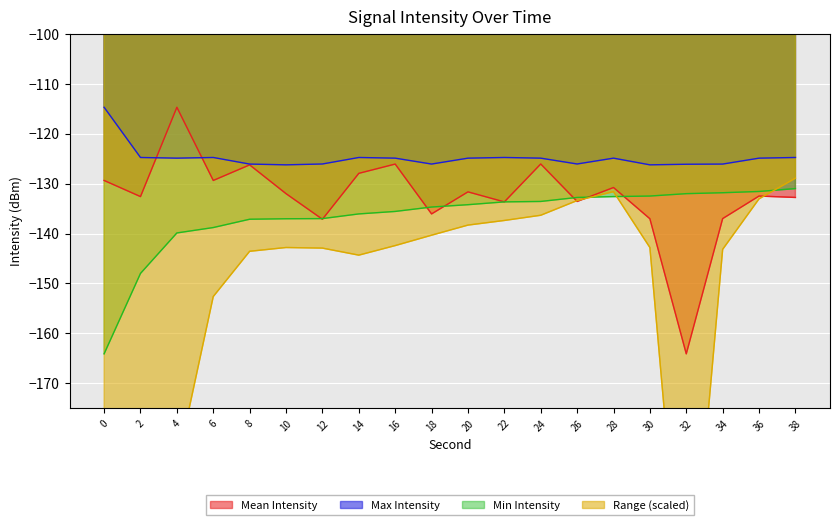

After their last crossing, which series has the higher values: intensity_mean_per_minute or intensity_min_per_minute?

intensity_min_per_minute